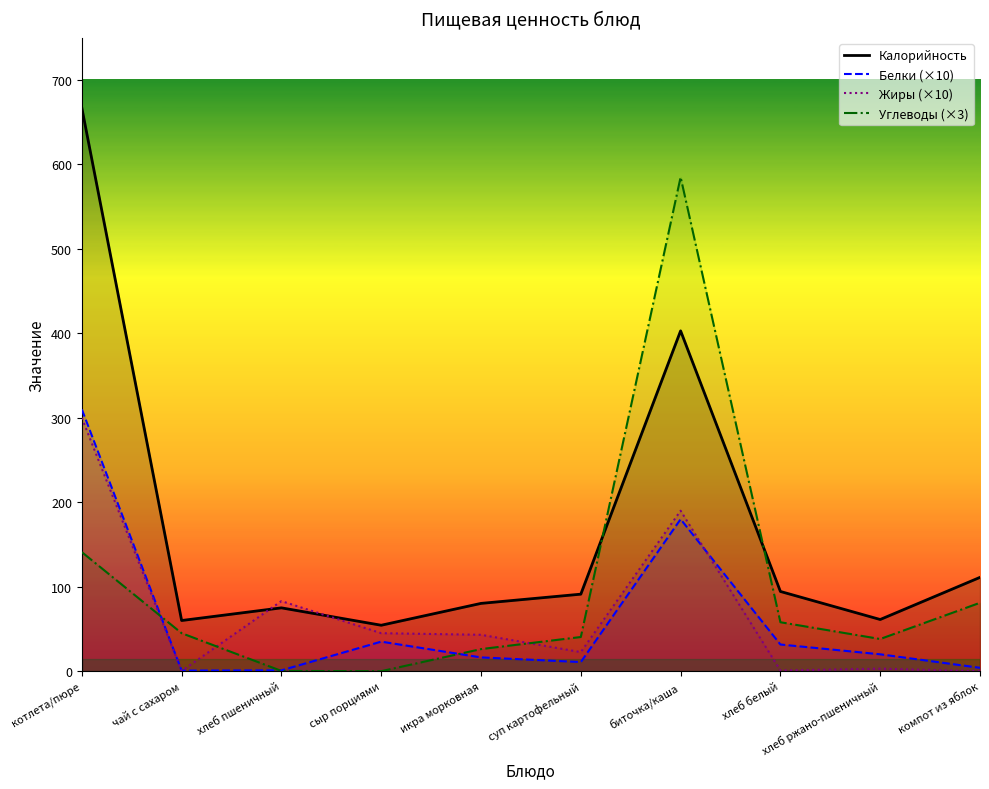

What is the difference between the maximum and minimum values in the Калорийность series?

612.6